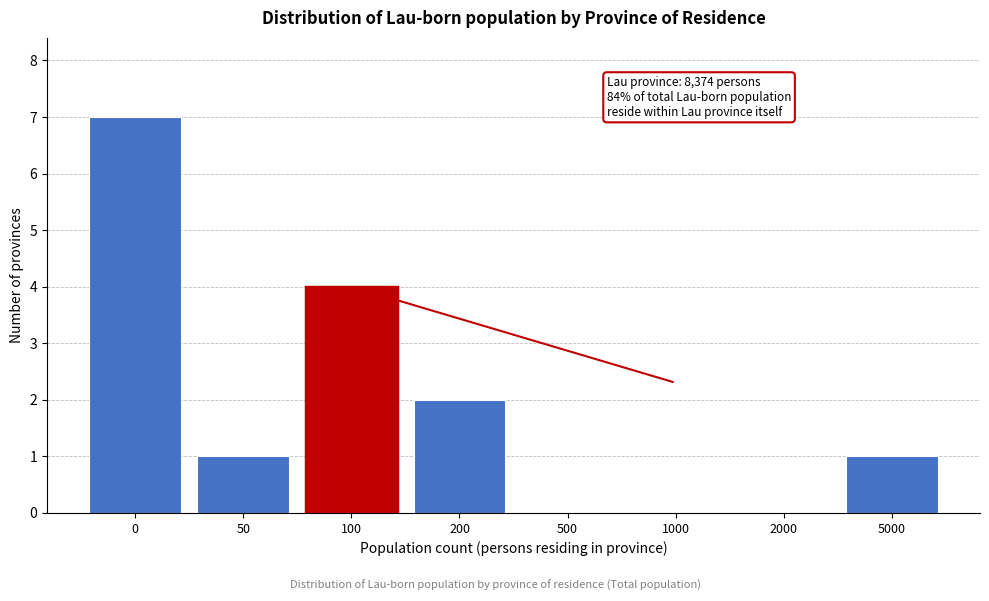

Reading left to right, list all the values displayed in this chart.

0=7	50=1	100=4	200=2	500=0	1000=0	2000=0	5000=1